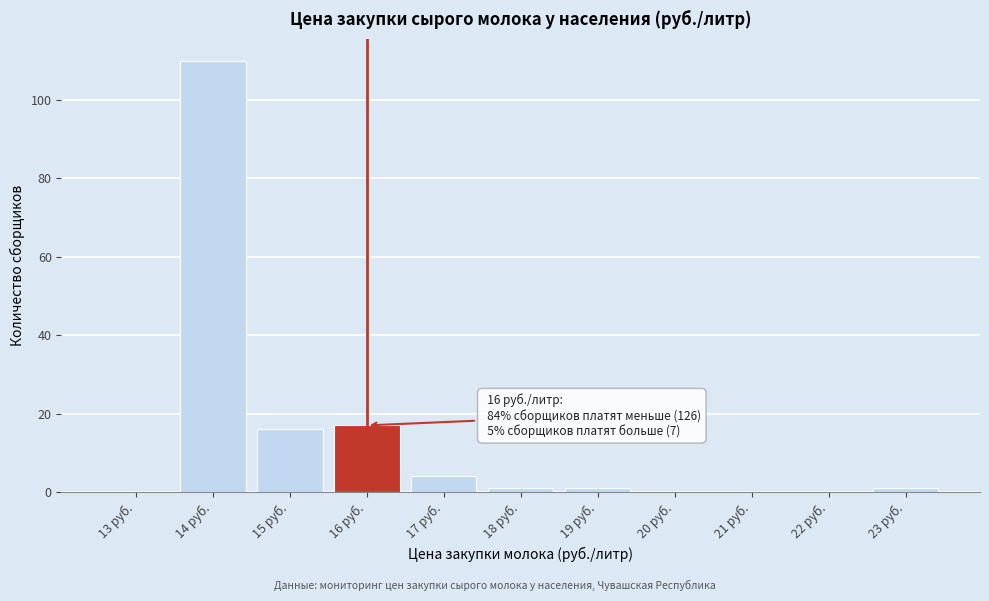

Reading left to right, list all the values displayed in this chart.

13 руб.=0	14 руб.=110	15 руб.=16	16 руб.=17	17 руб.=4	18 руб.=1	19 руб.=1	20 руб.=0	21 руб.=0	22 руб.=0	23 руб.=1